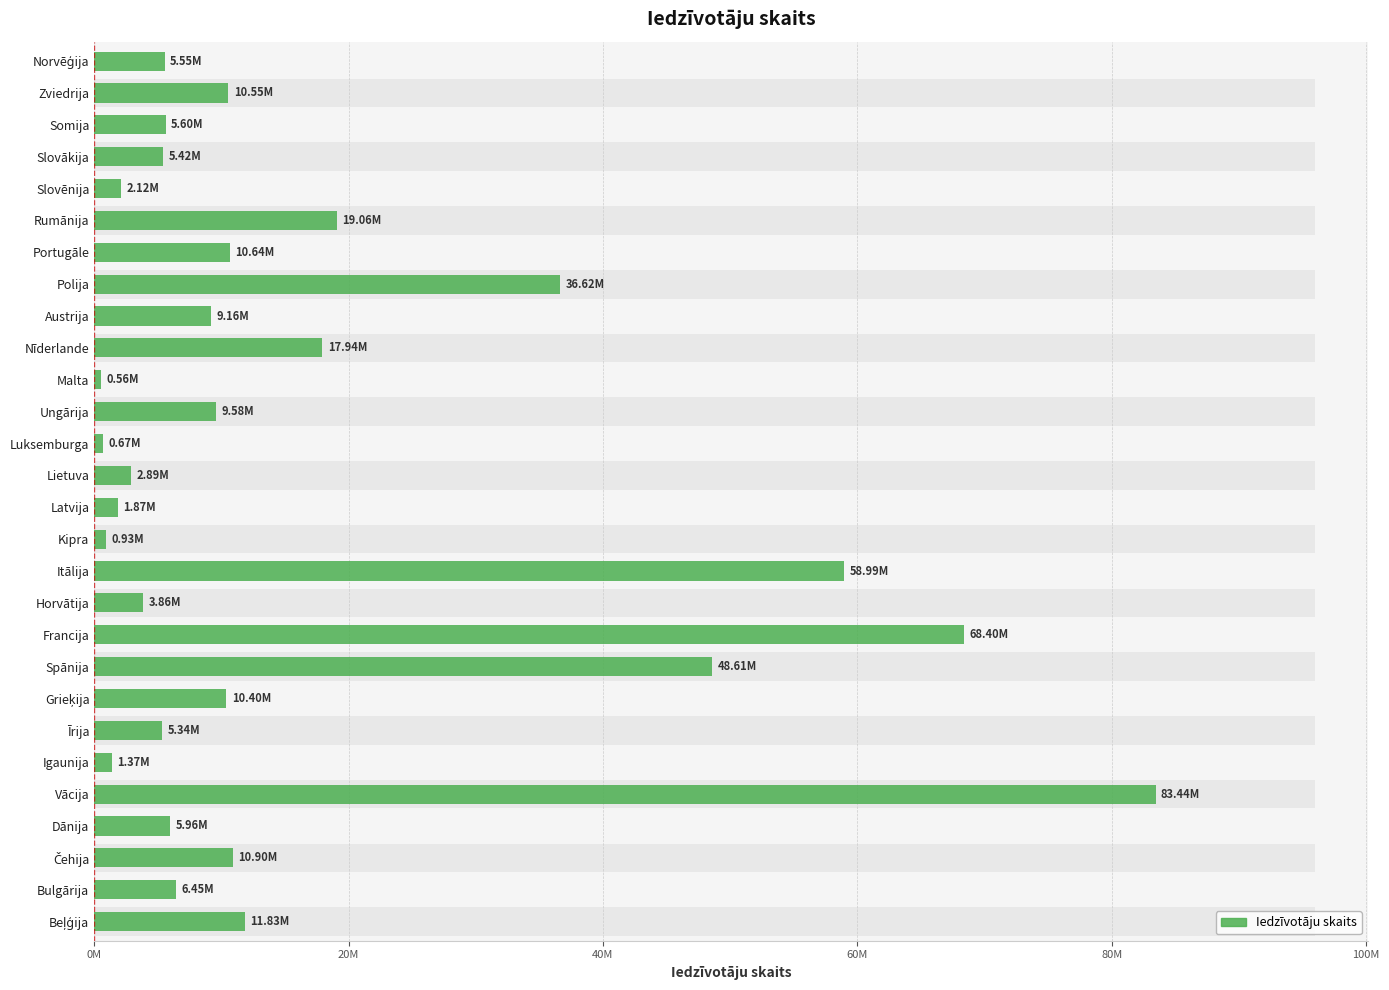

How many data points are less than 9158750?

14